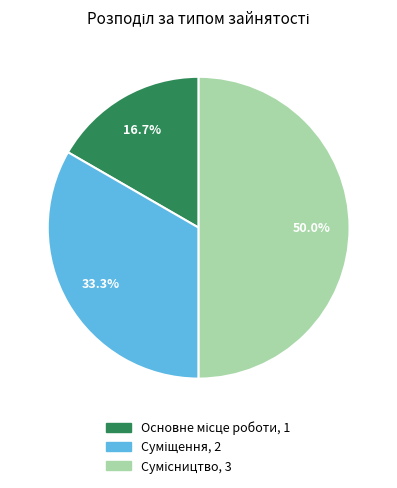

What percentage is NOT represented by Сумісництво?

50.0%